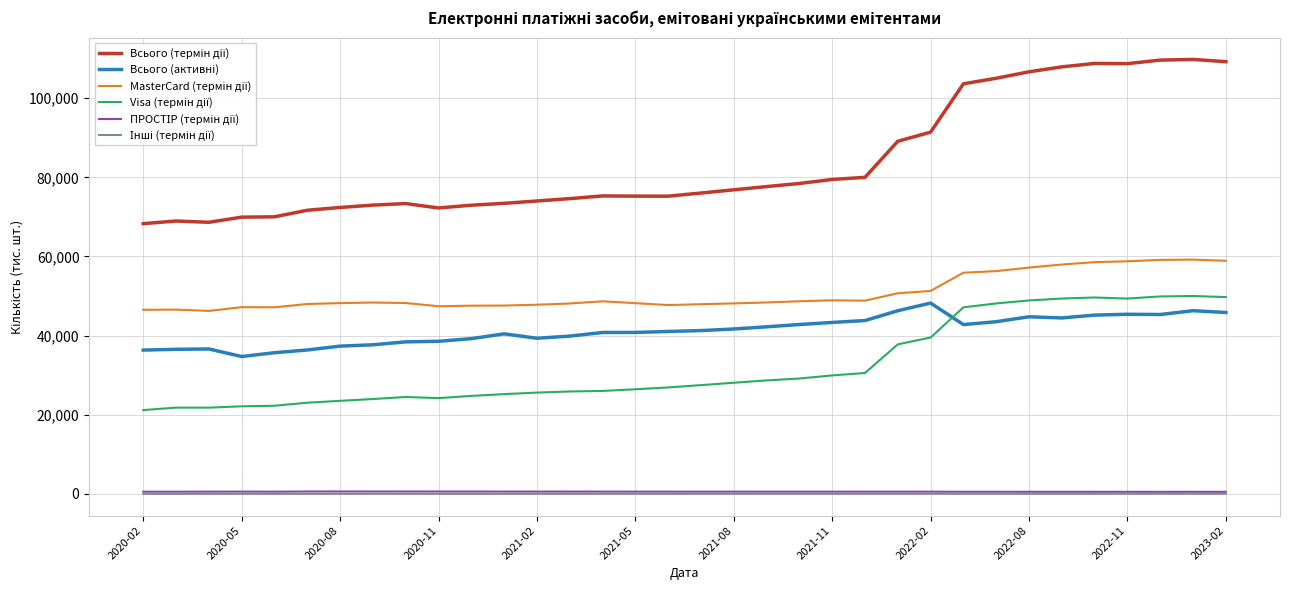

How many lines are shown in the chart?

6